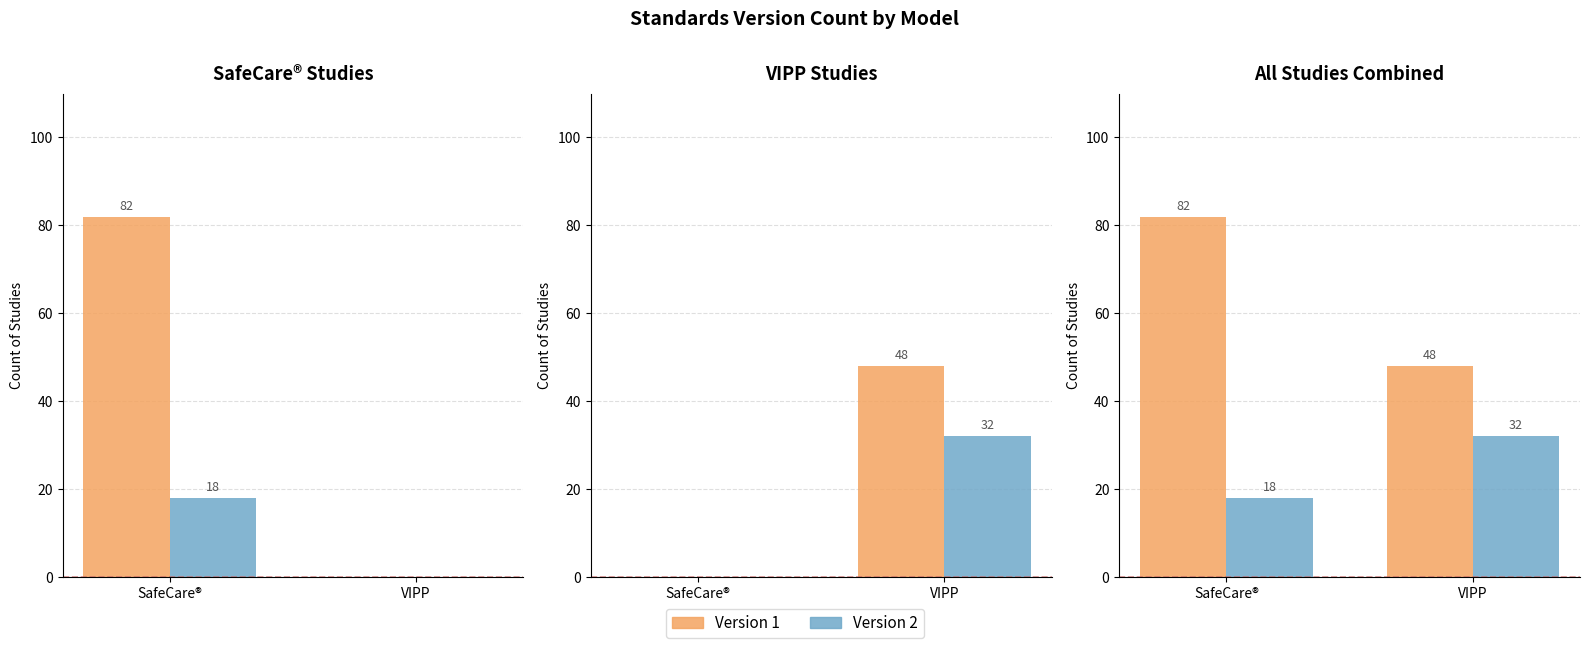

Between SafeCare® and VIPP, which is larger?

SafeCare®